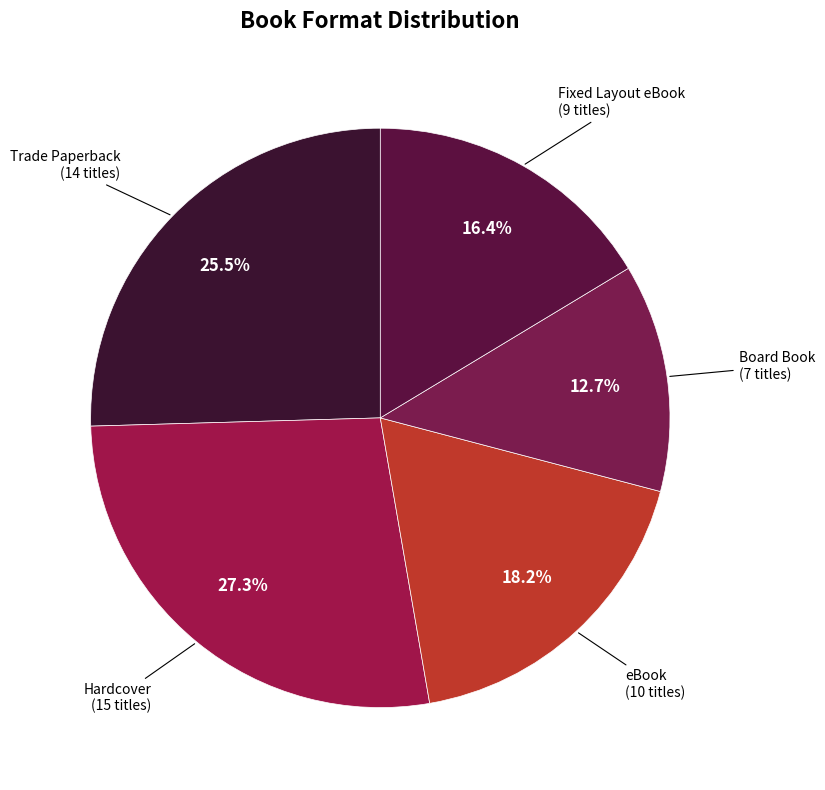

Rank the categories by value from highest to lowest.

Hardcover, Trade Paperback, eBook, Fixed Layout eBook, Board Book